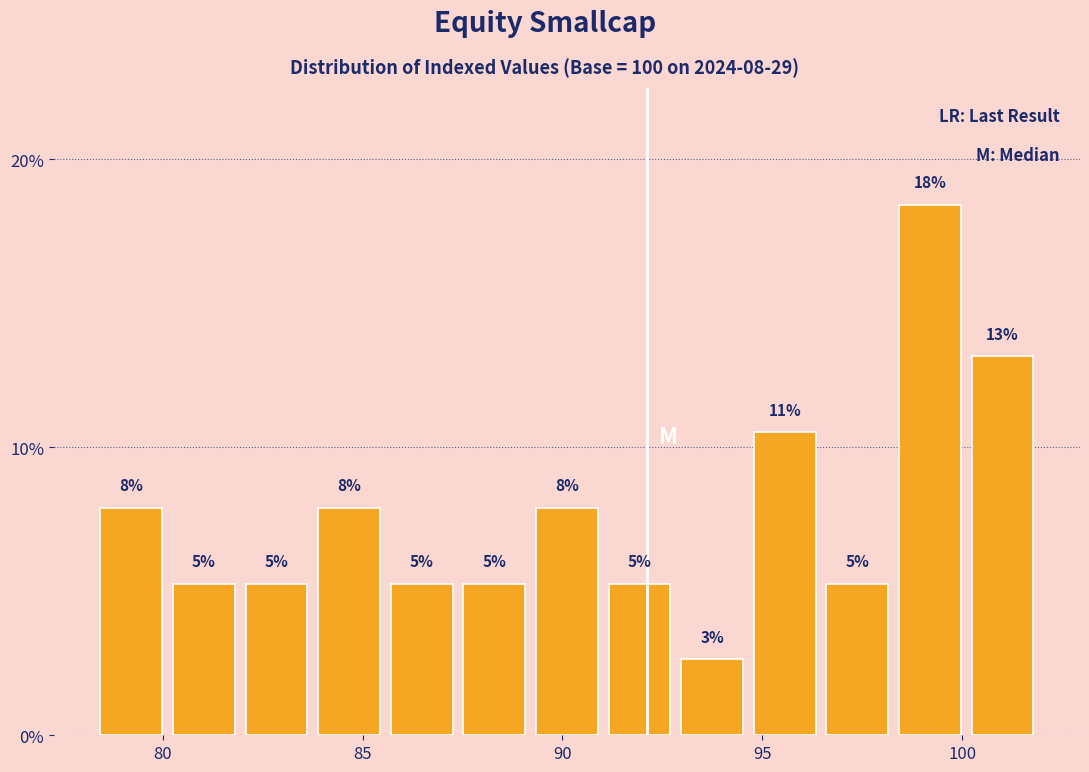

Read against the x-axis, roughly where is the centre of the tallest bar?

99.0